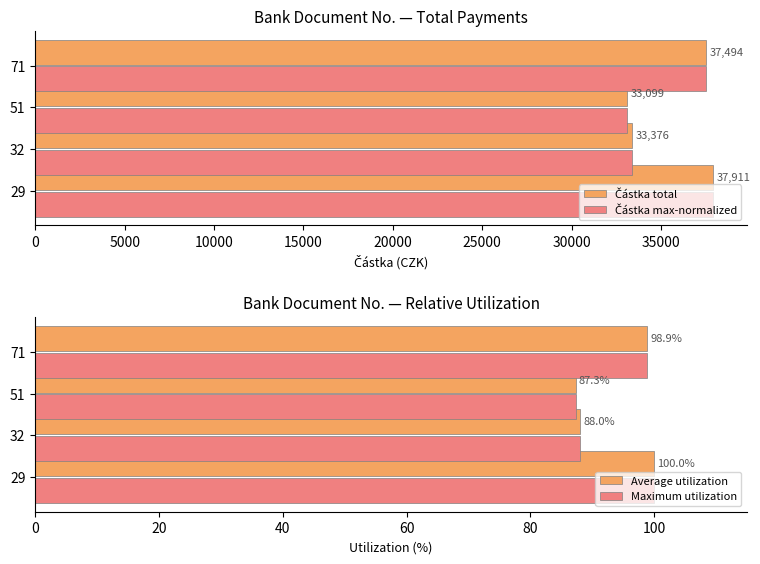

At how many categories does at least one series exceed 1551?

4